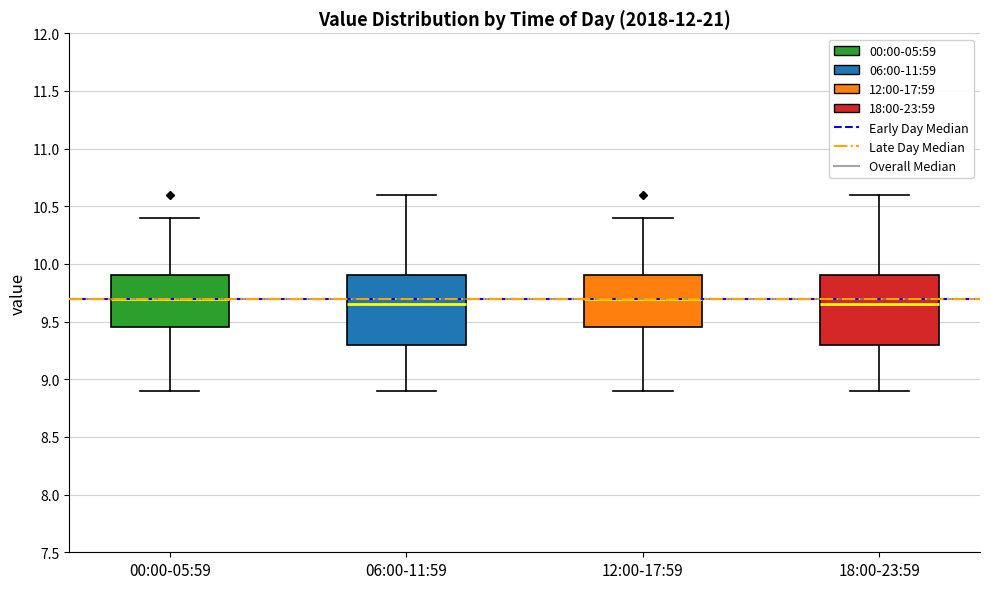

Where does the upper whisker of the box for 18:00-23:59 end on the y-axis? The values are not printed on the chart, so give them approximately, as read against the axis.

10.60